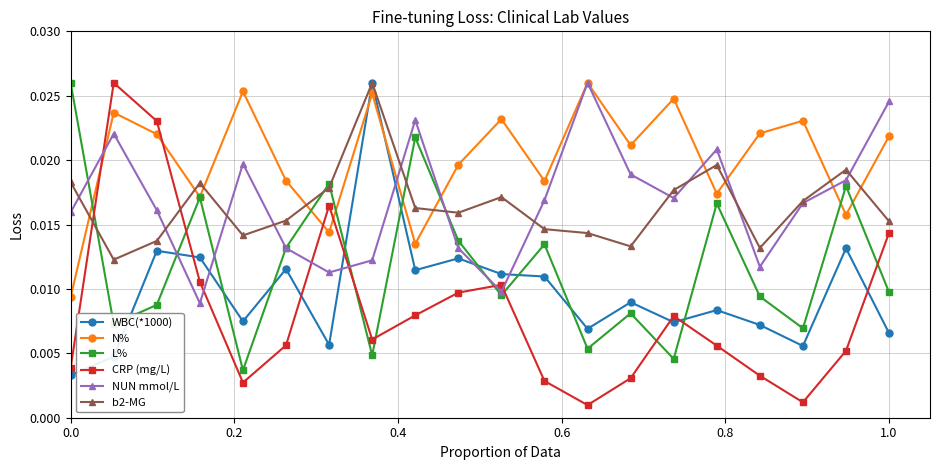

At how many categories does at least one series exceed 0?

20